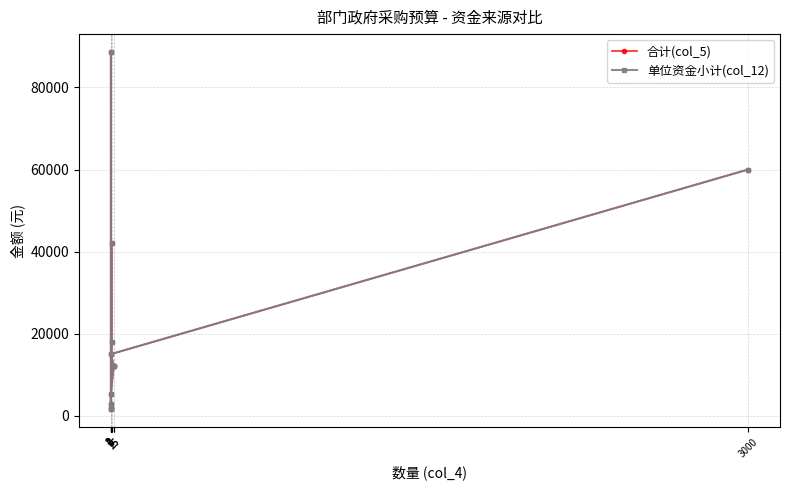

What is the value of the 合计(col_5) point at the 4th from the left?

1840